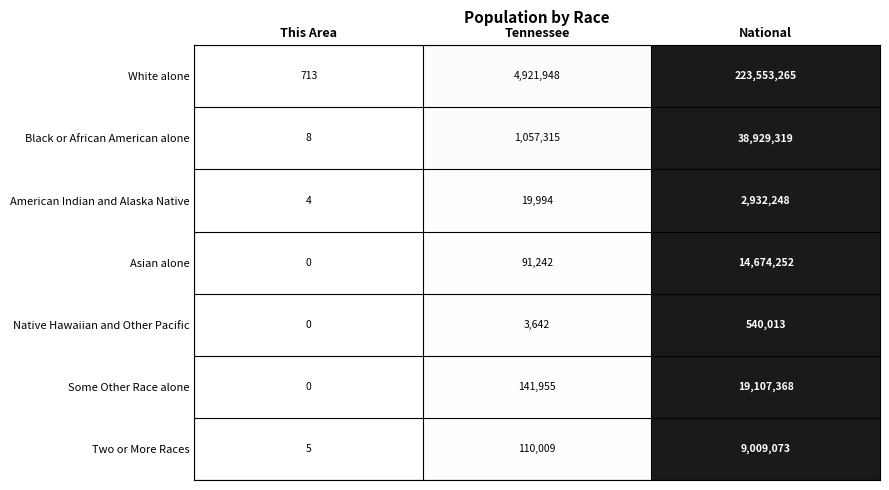

What is the average value of the Some Other Race alone series?

6416441